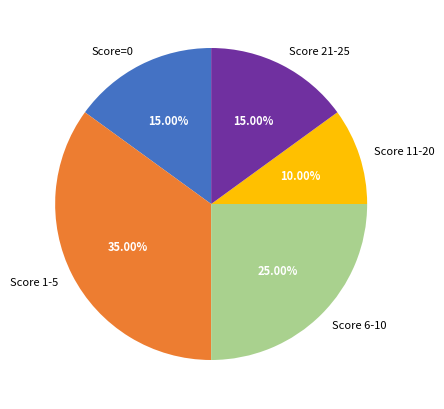

To the nearest percent, what is the average slice percentage?

20%